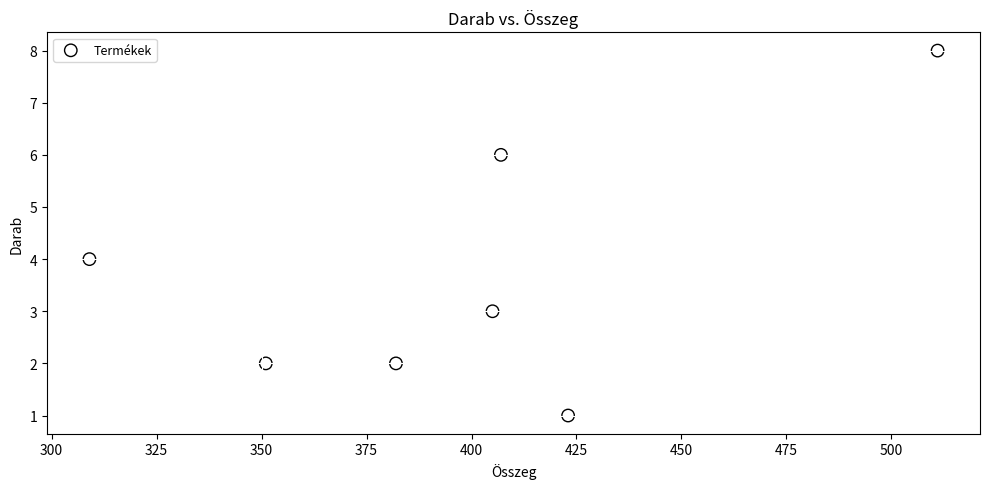

What is the average X value?

398